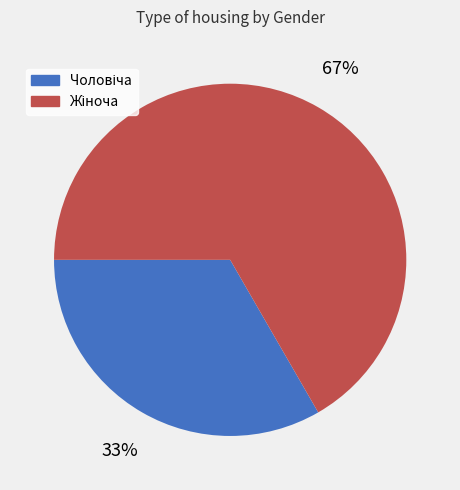

To the nearest percent, what is the average slice percentage?

50%